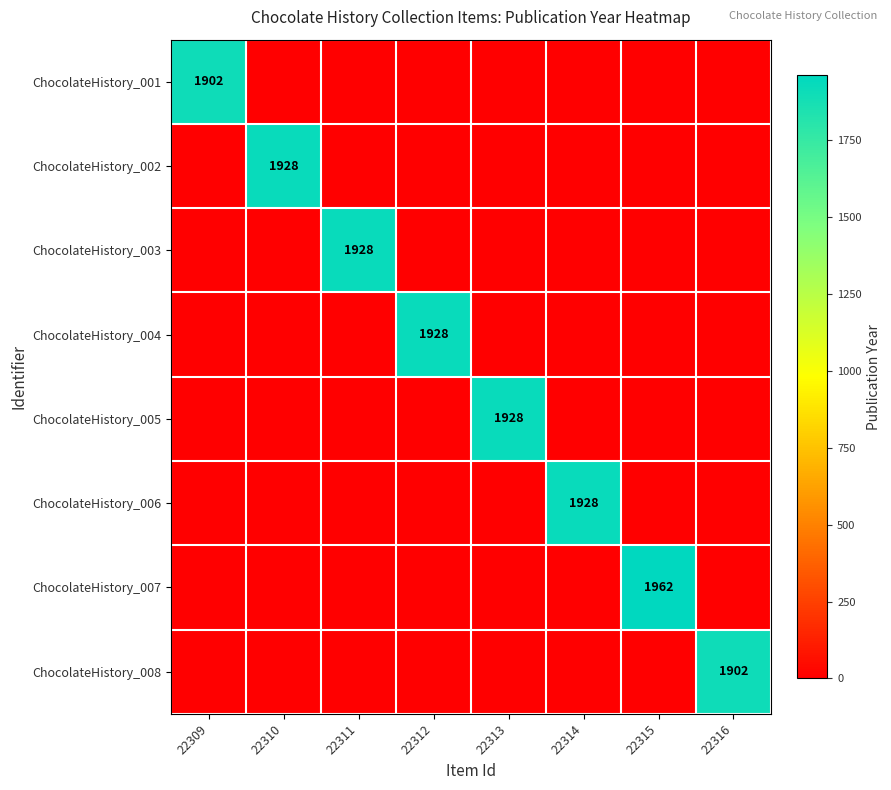

At 22309, list the series in order from smallest to largest.

ChocolateHistory_002, ChocolateHistory_003, ChocolateHistory_004, ChocolateHistory_005, ChocolateHistory_006, ChocolateHistory_007, ChocolateHistory_008, ChocolateHistory_001